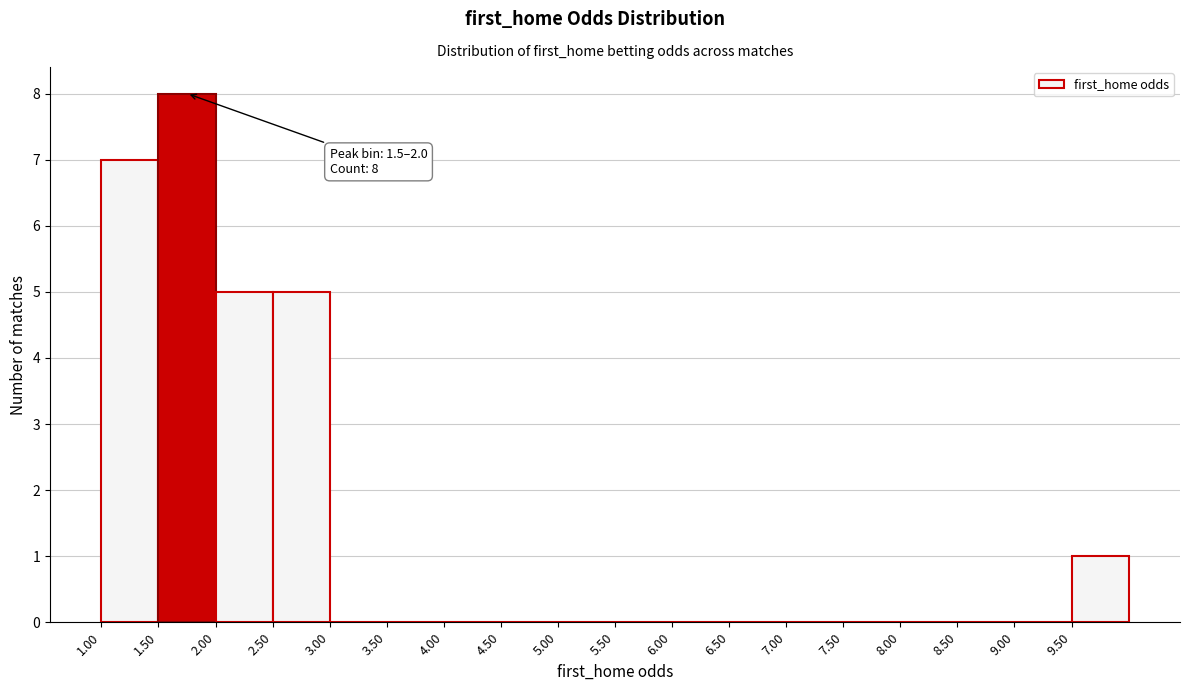

Over which range of the x-axis is the bar tallest?

1.5 to 2.0